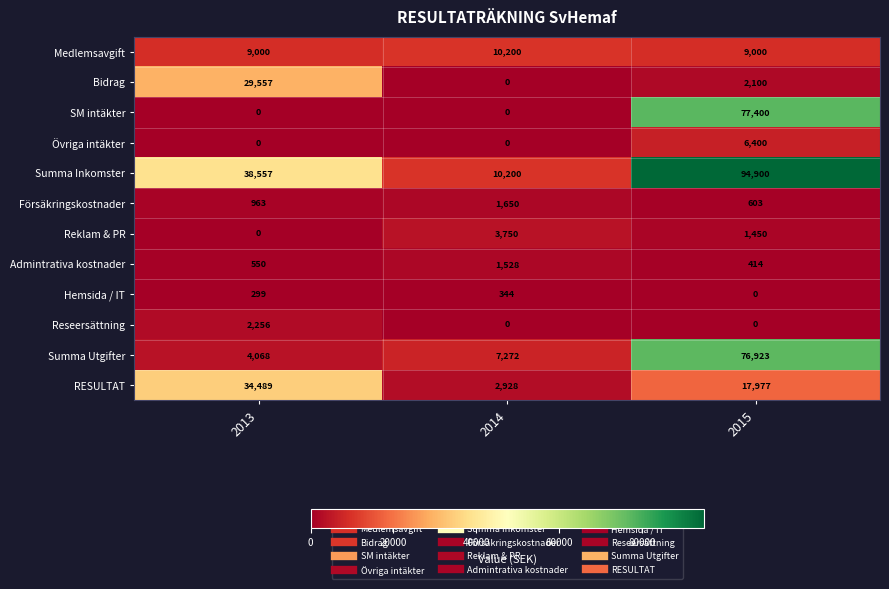

Which label corresponds to the largest value in the chart?

2015